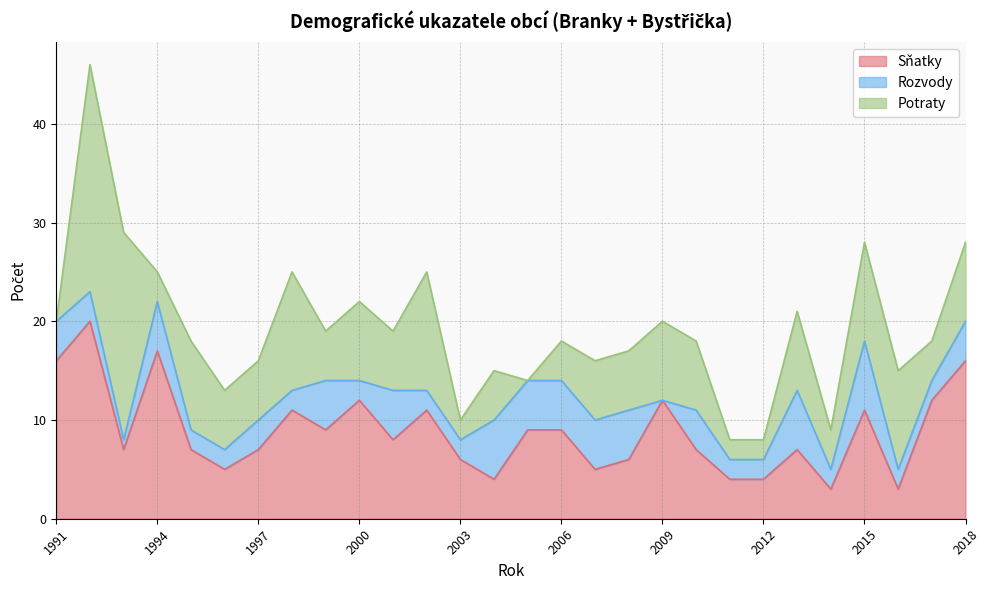

Count the number of categories in the chart.

28